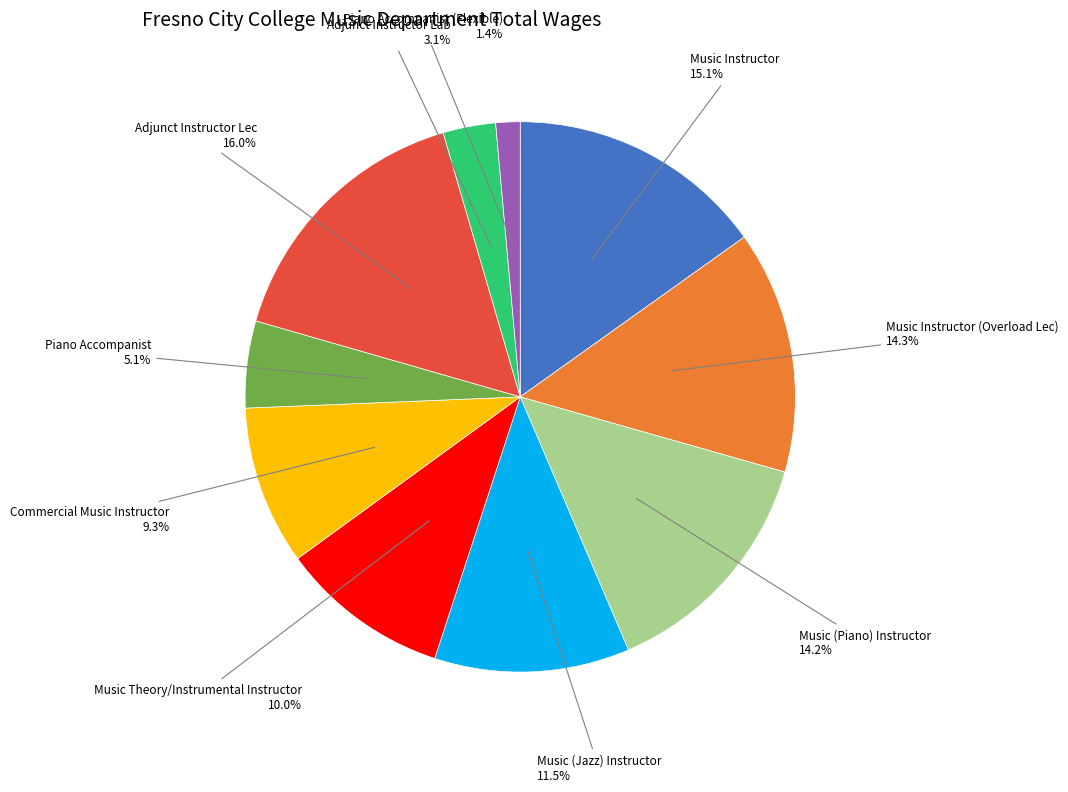

Is there a majority slice in this chart?

No